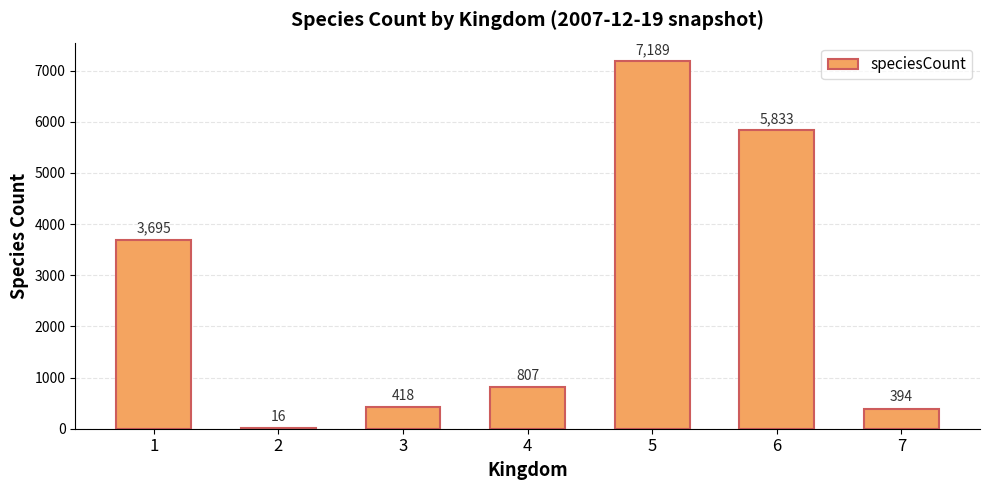

True or false: the data shows 1200 at 4.

False